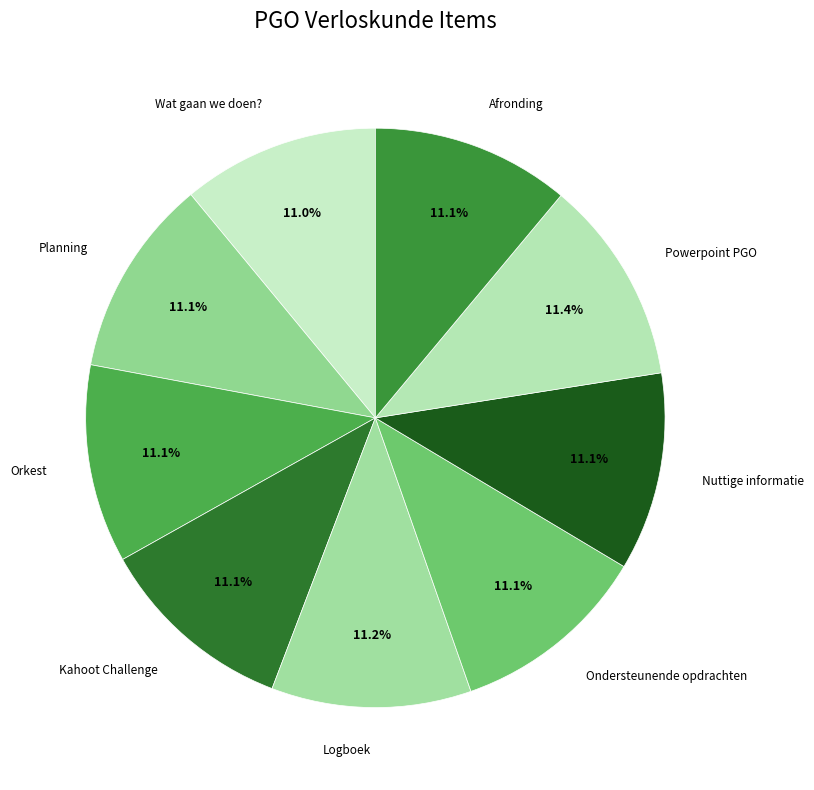

Is the sum of Kahoot Challenge and Nuttige informatie greater than half?

No